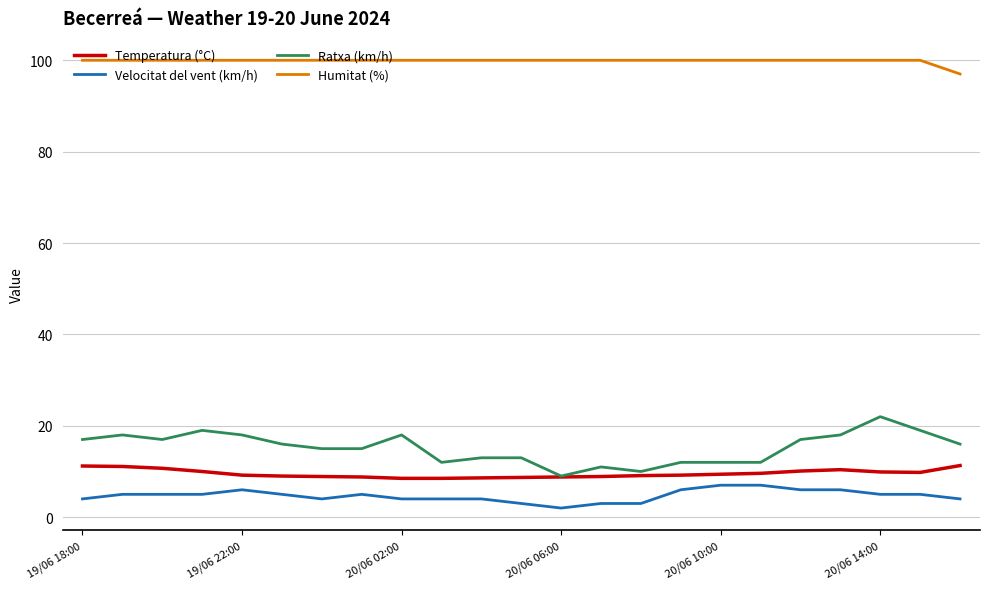

True or false: Ratxa (km/h) and Velocitat del vent (km/h) intersect in this chart.

False